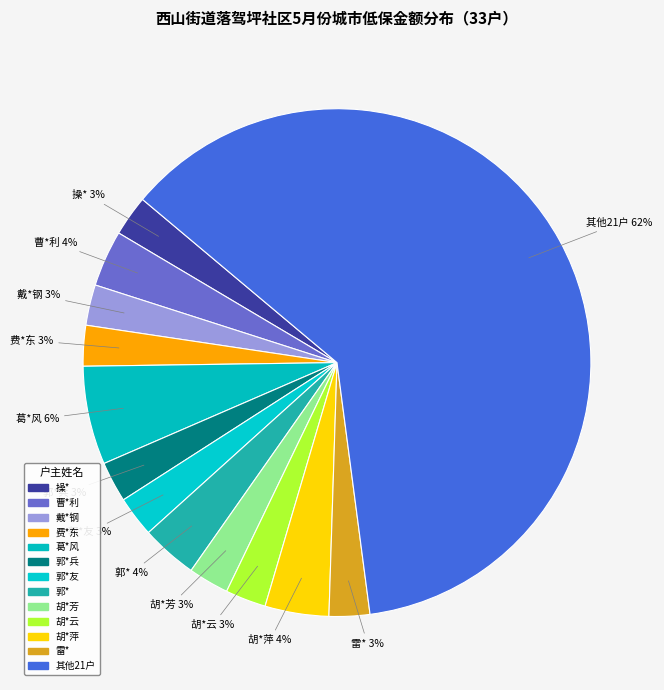

How many slices are in this pie chart?

13